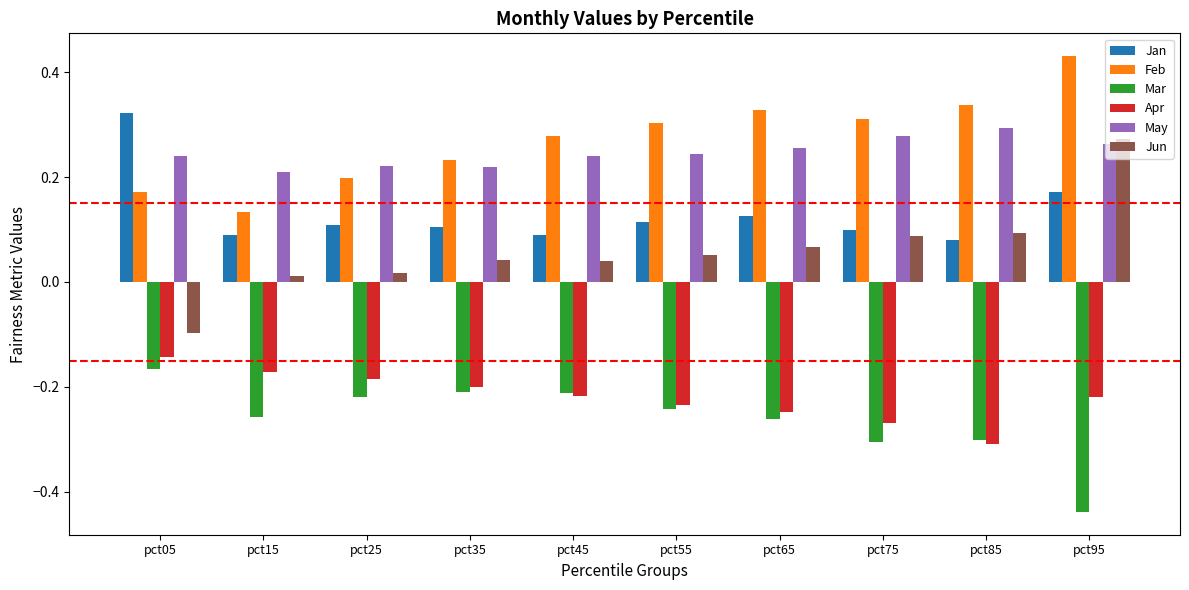

How many distinct data groups are displayed?

6